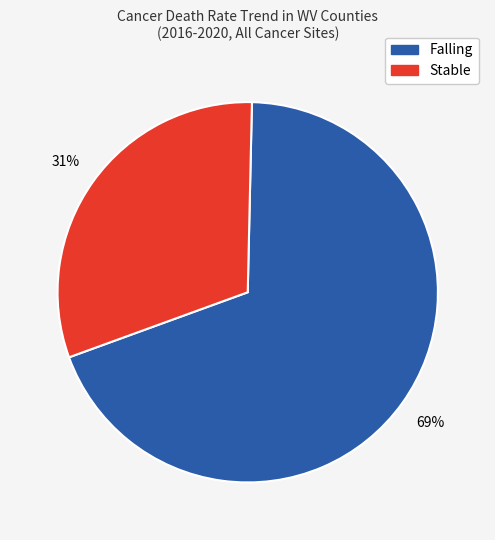

How many slices are in this pie chart?

2